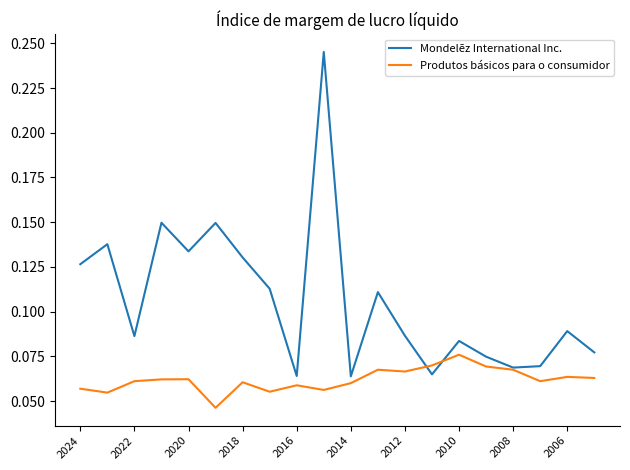

Rank the series by their maximum value, from highest to lowest.

Mondelēz International Inc., Produtos básicos para o consumidor